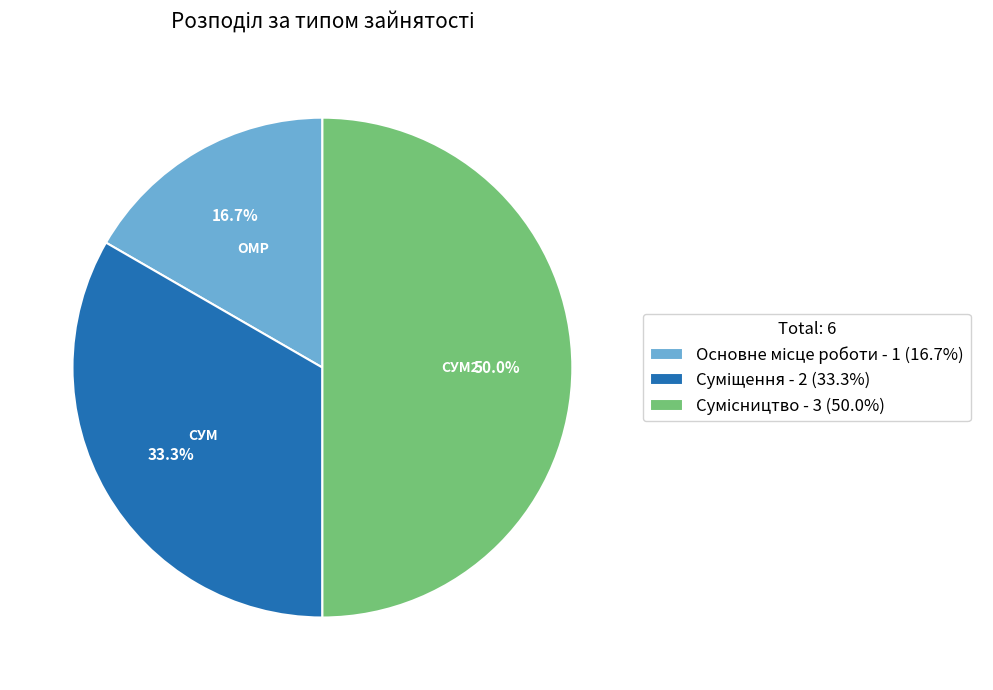

The Суміщення slice represents 45% of the pie. True or false?

False